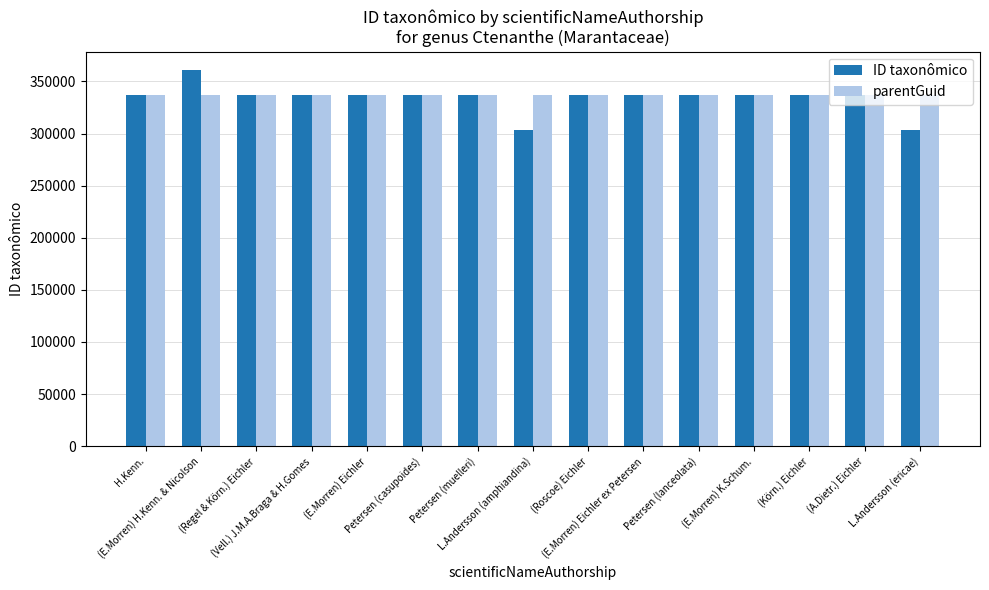

Between (E.Morren) H.Kenn. & Nicolson and (E.Morren) Eichler, which series saw the biggest shift?

ID taxonômico